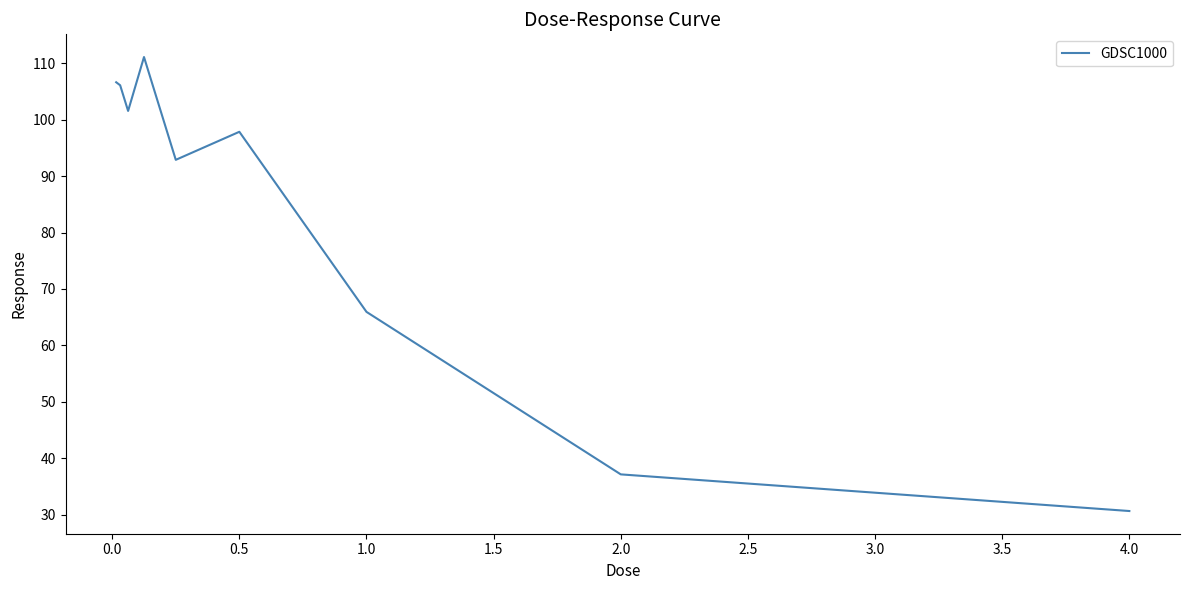

What is the minimum value shown in the chart?

30.6